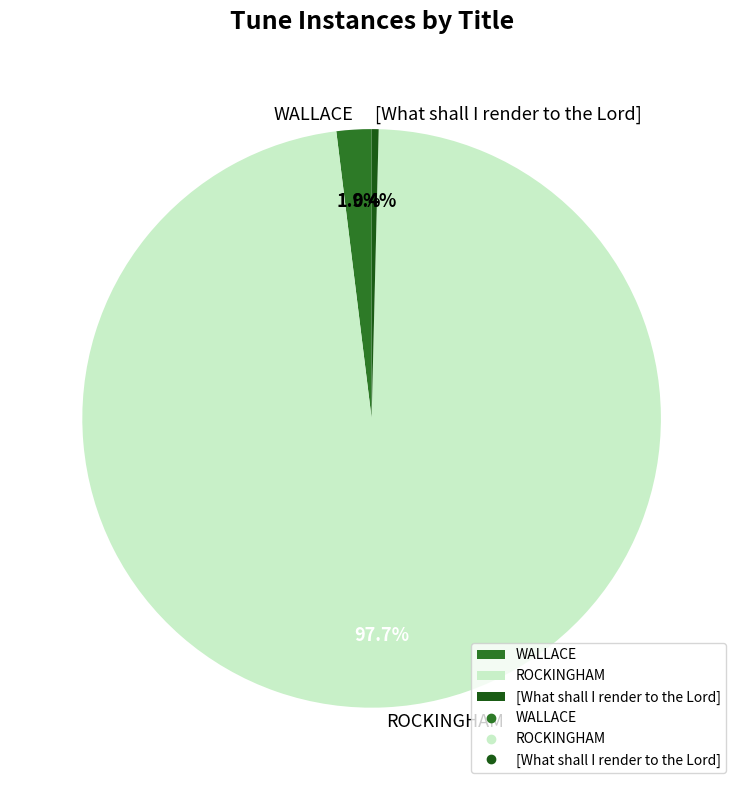

Is WALLACE the majority of the pie?

No